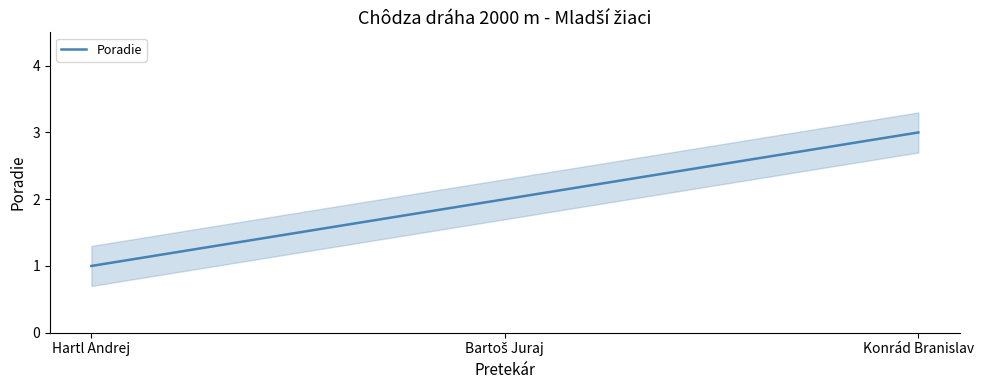

Read the value at Konrád Branislav.

3